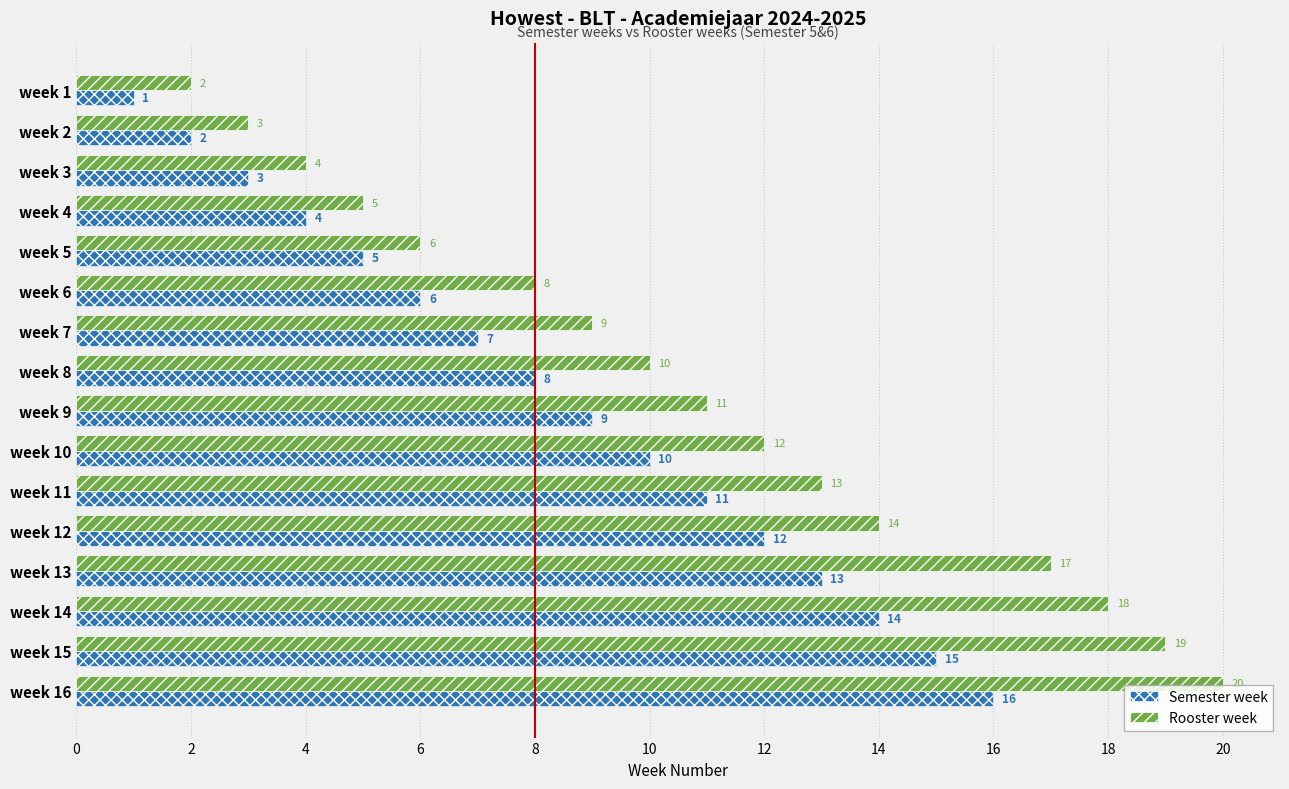

True or false: Rooster week has a value of 16 at week 9.

False